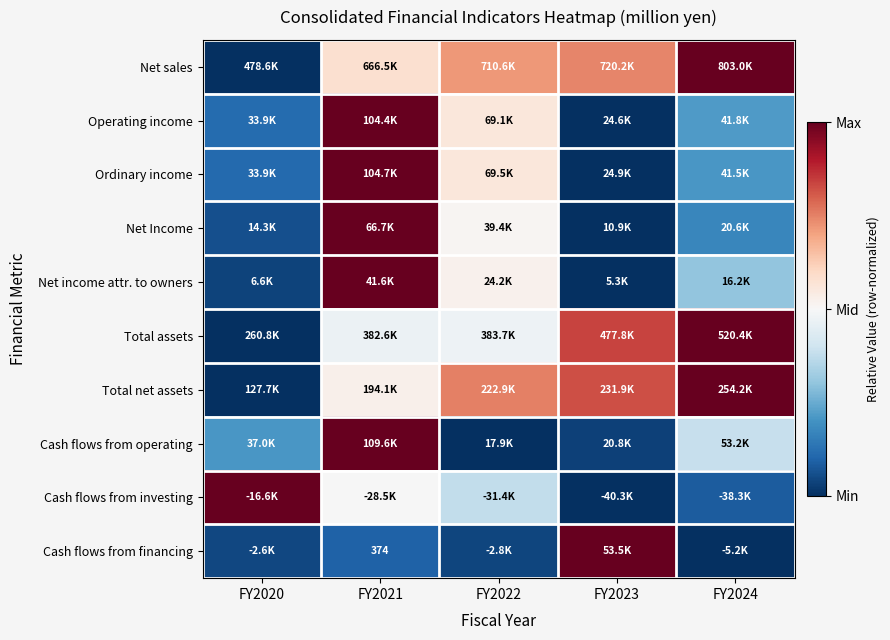

Which has a higher value, FY2024 or FY2021?

FY2024